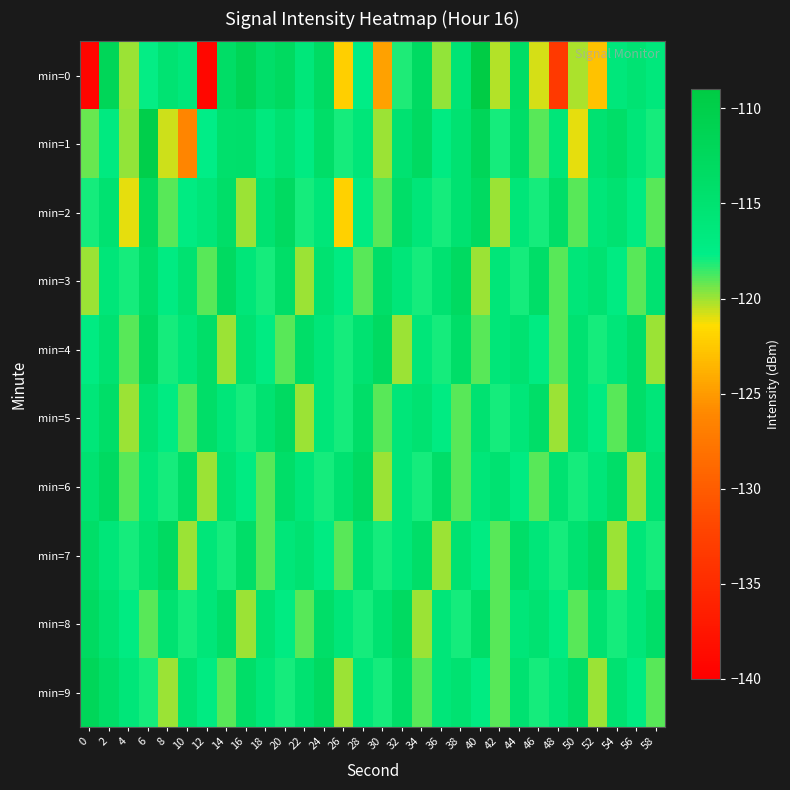

How many categories are shown in the chart?

30